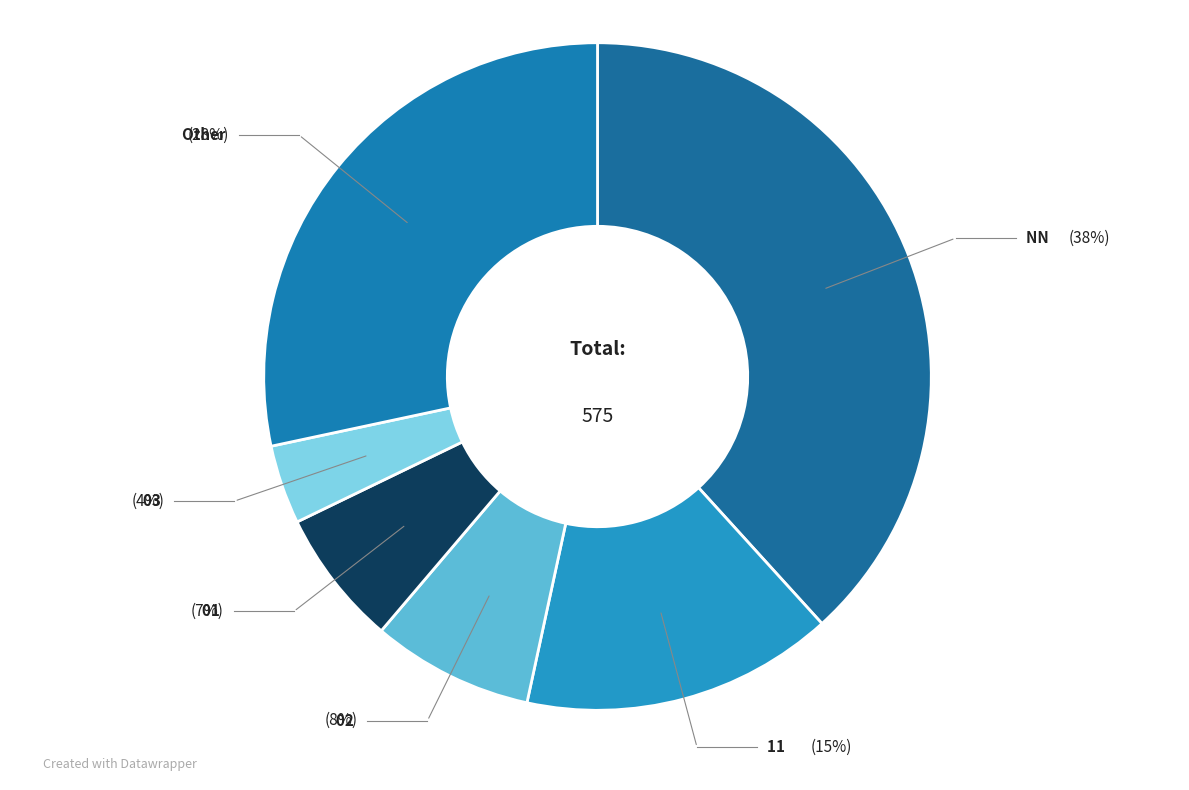

Does any single category account for the majority?

No